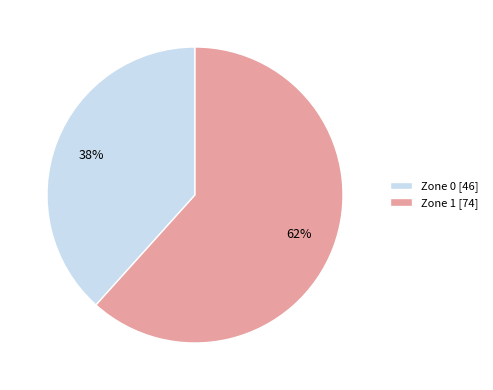

To the nearest percent, what is the combined percentage of Zone 0 [46] and Zone 1 [74]?

100%